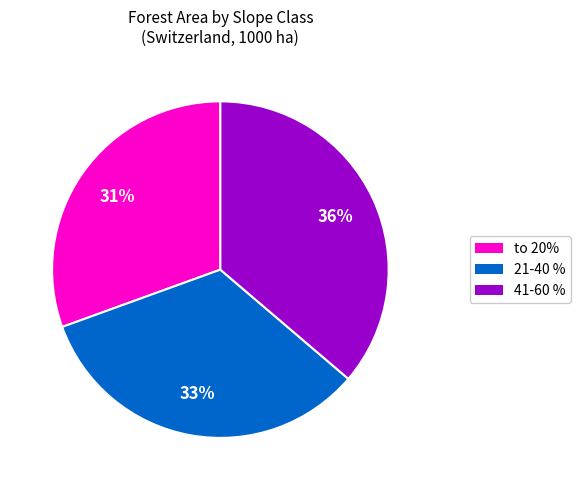

Is it true that to 20% is 22% of the pie?

False